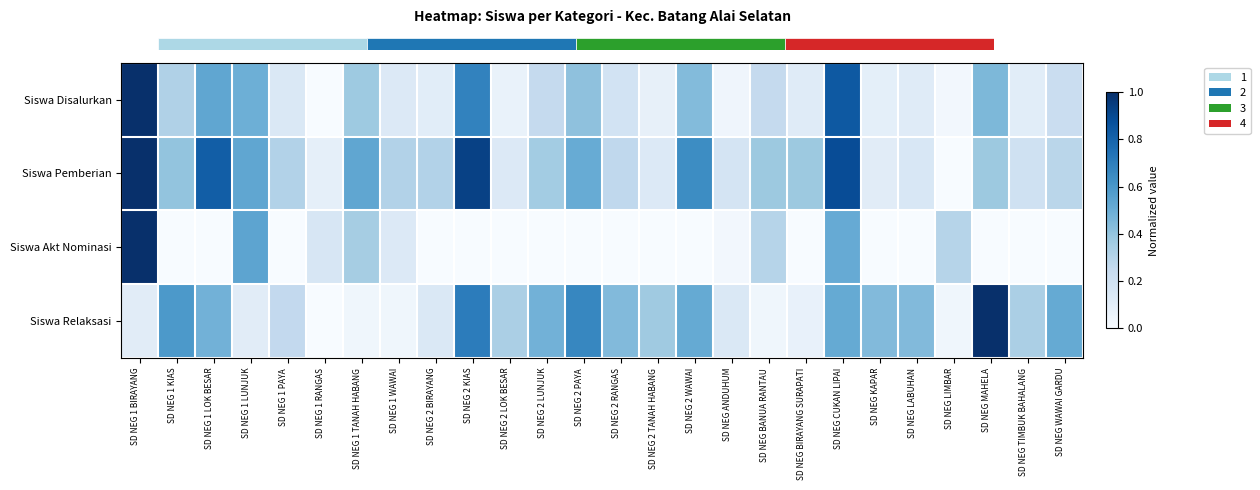

What is the greatest value displayed?

1.0